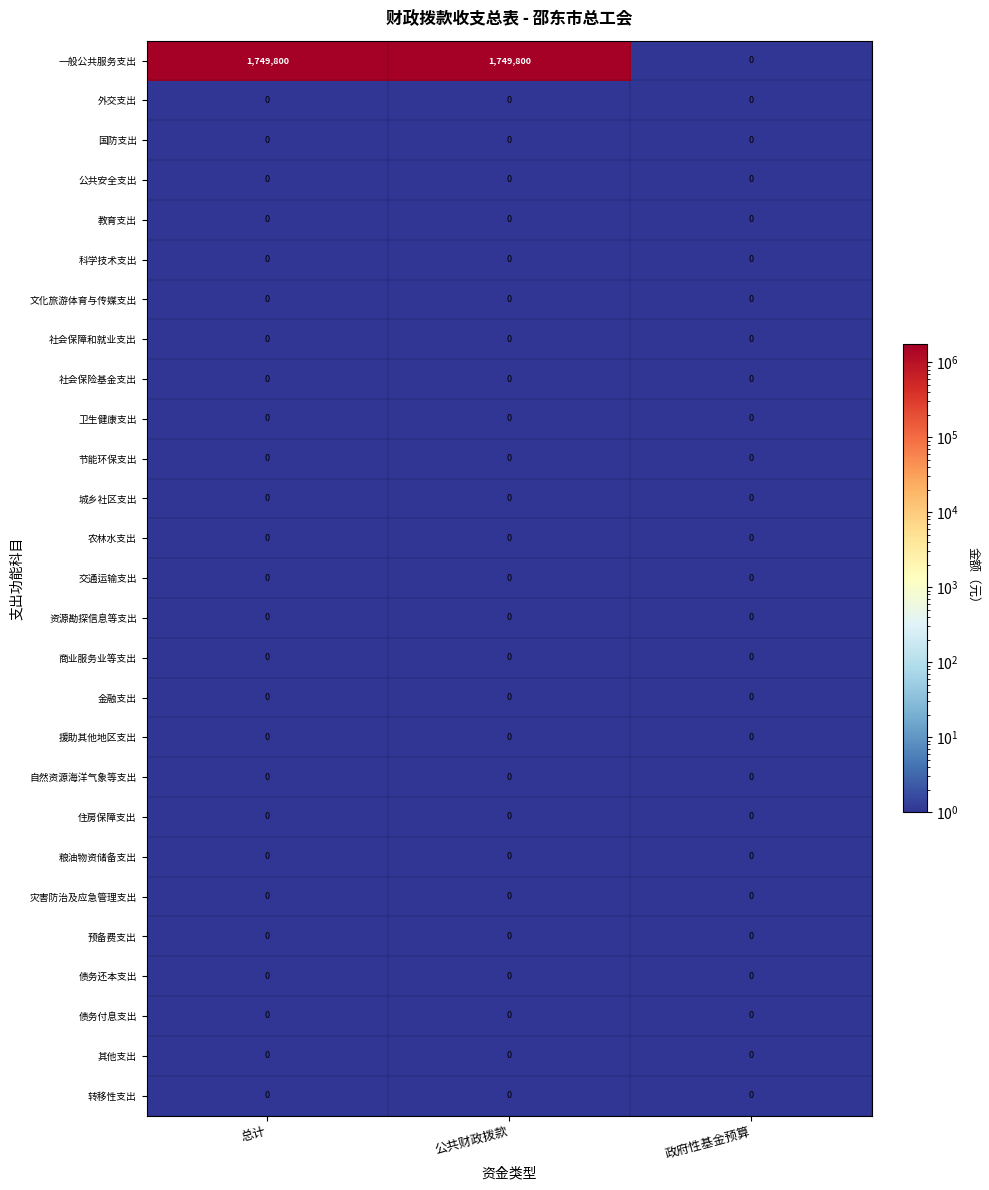

The 粮油物资储备支出 series shows 0 at 总计. True or false?

True